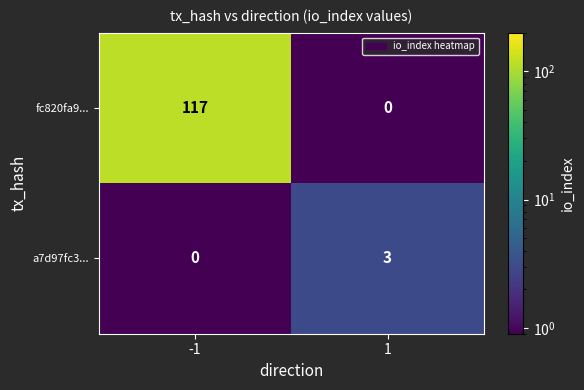

Is it true that fc820fa9... equals 0 at 1?

True